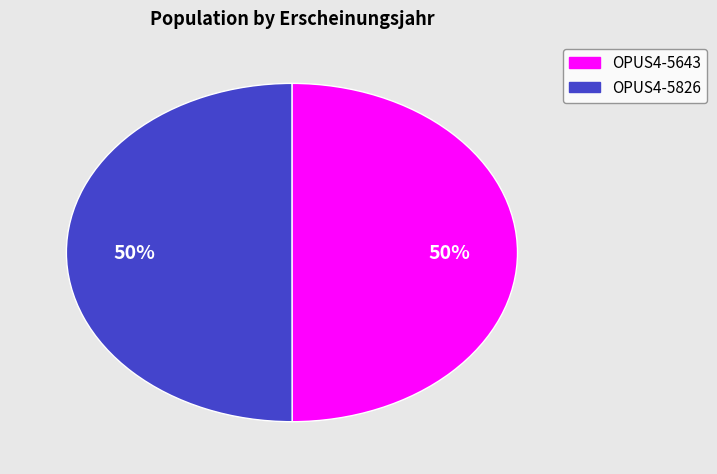

To the nearest percent, what portion does OPUS4-5826 represent?

50%